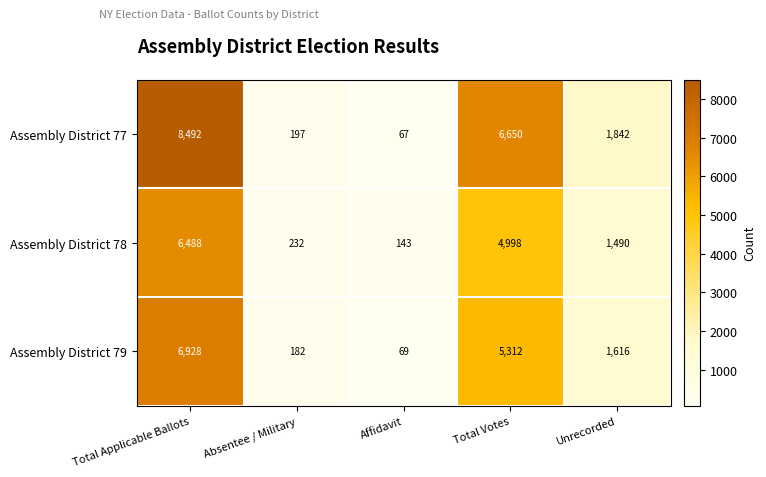

Where does the Assembly District 79 series first go above 1616?

Total Applicable Ballots